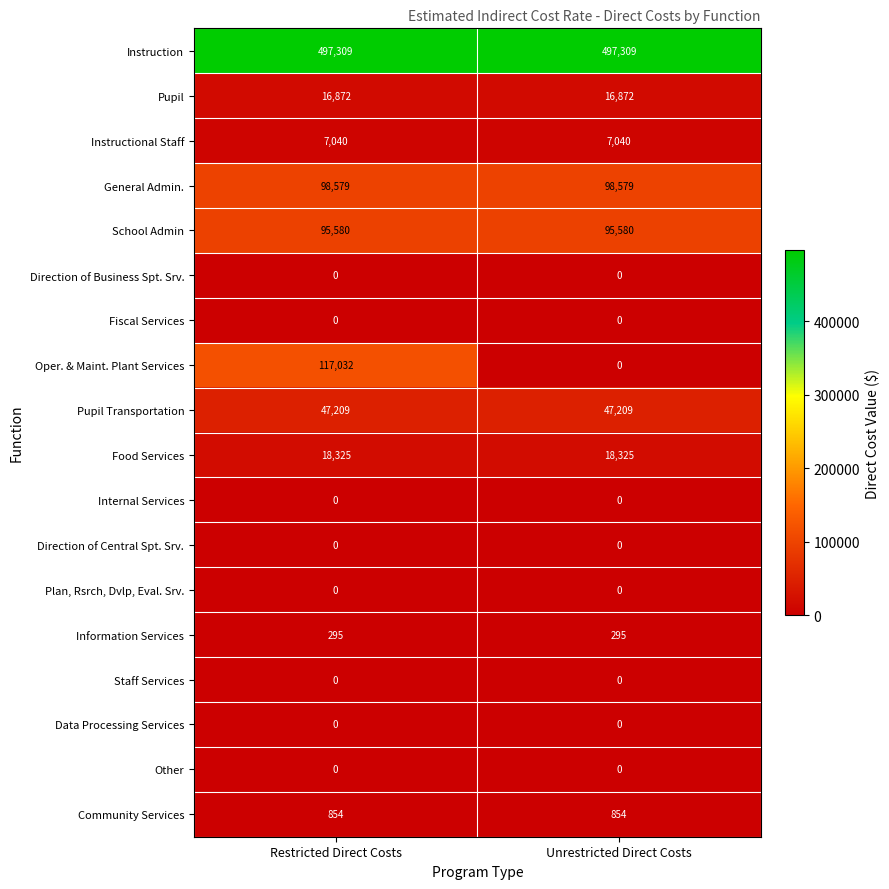

What is the greatest value displayed?

497309